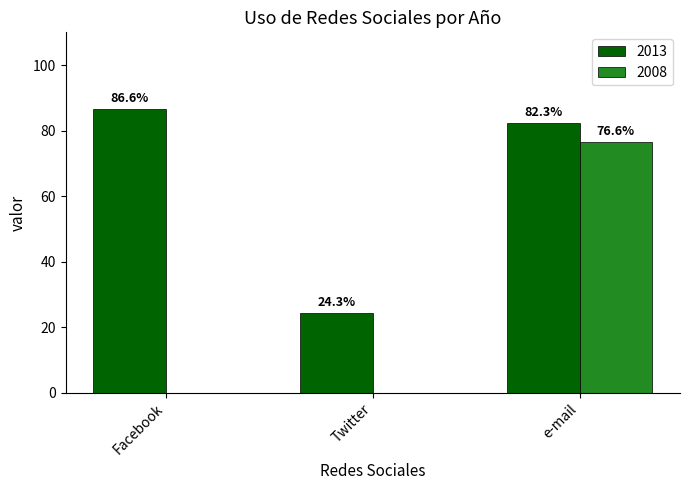

Which series has the largest total across all categories?

2013